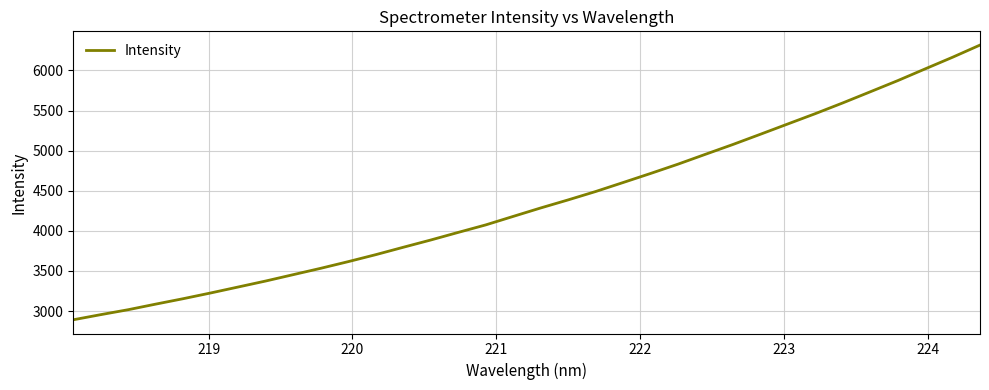

What is the maximum value shown in the chart?

6316.0